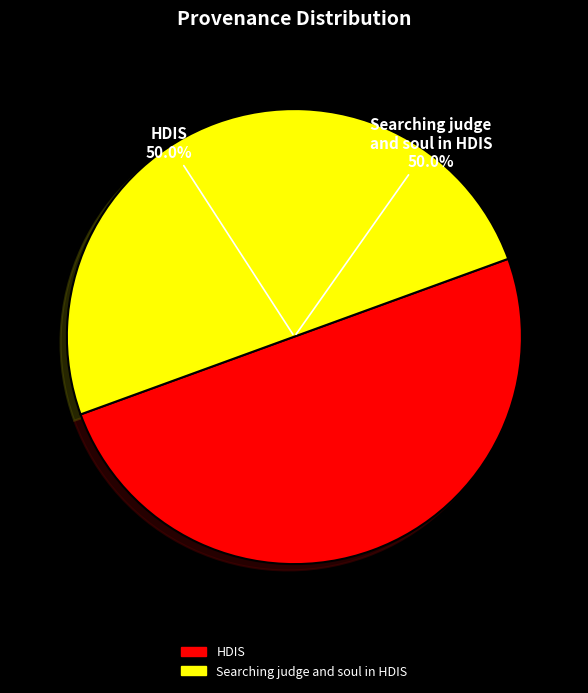

Is the sum of Searching judge and soul in HDIS and HDIS greater than half?

Yes